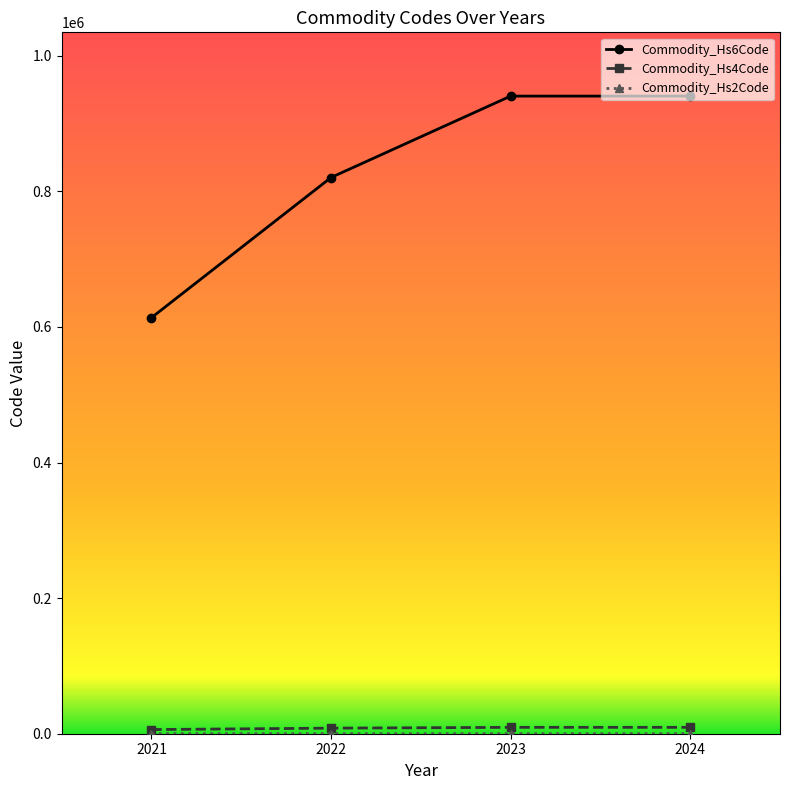

True or false: Commodity_Hs6Code has more than 2 points higher than both neighbors.

False